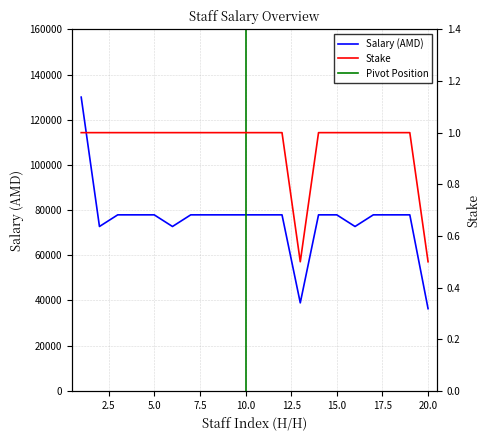

What is the value of the Stake point at the 19th from the left?

1.0